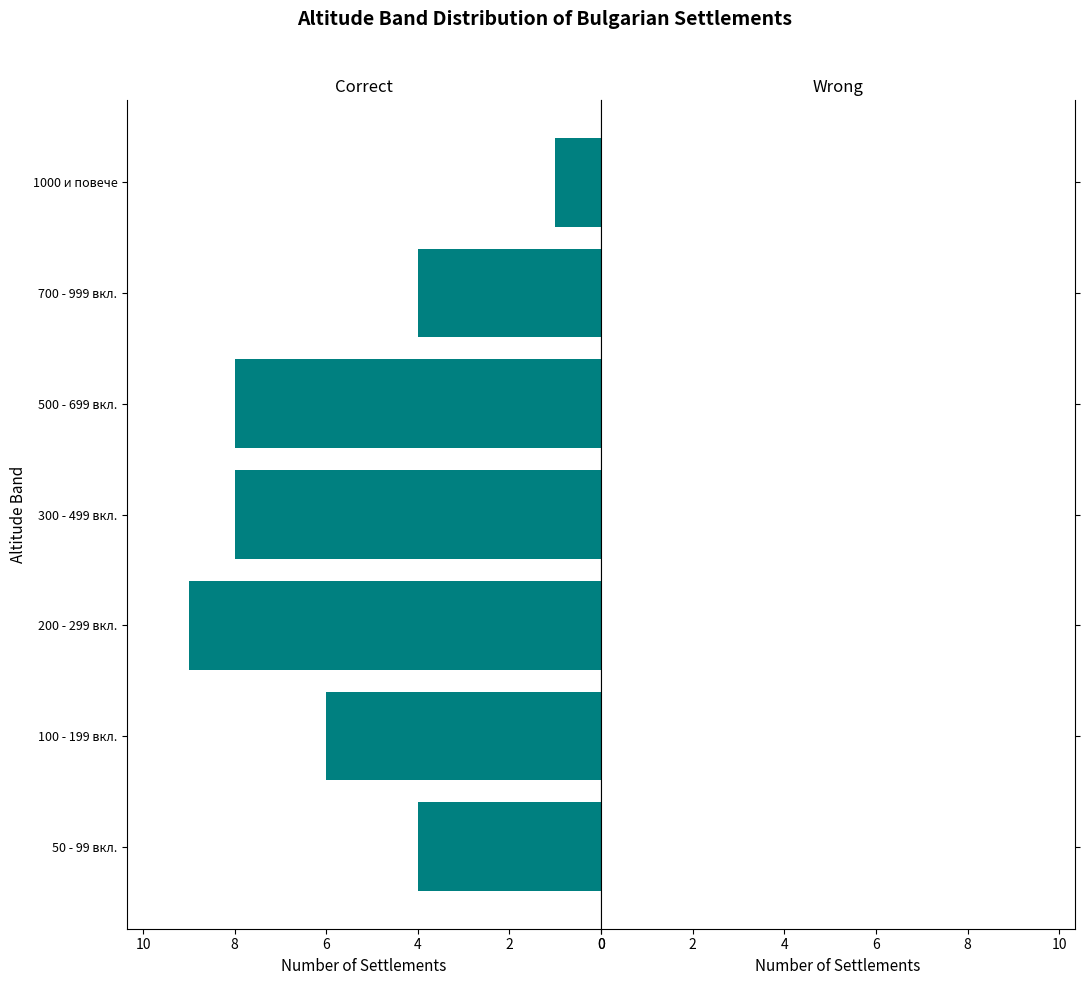

Are the bars horizontal?

Yes